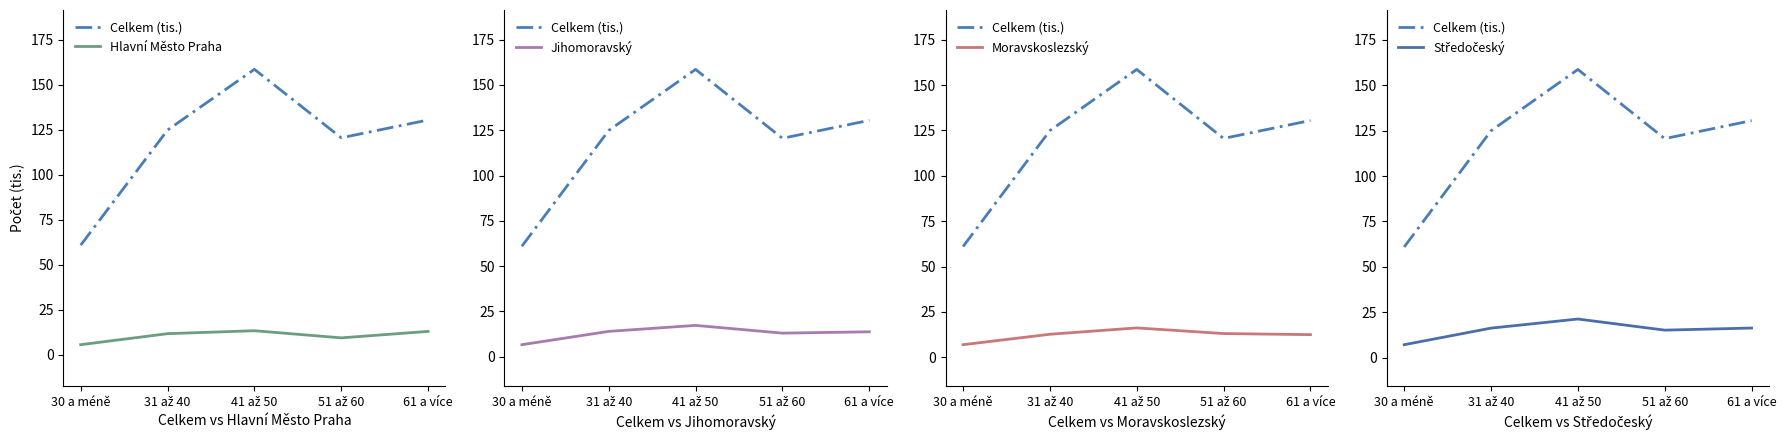

Between which two adjacent categories do Hlavní Město Praha and Moravskoslezský first intersect?

51 až 60 and 61 a více